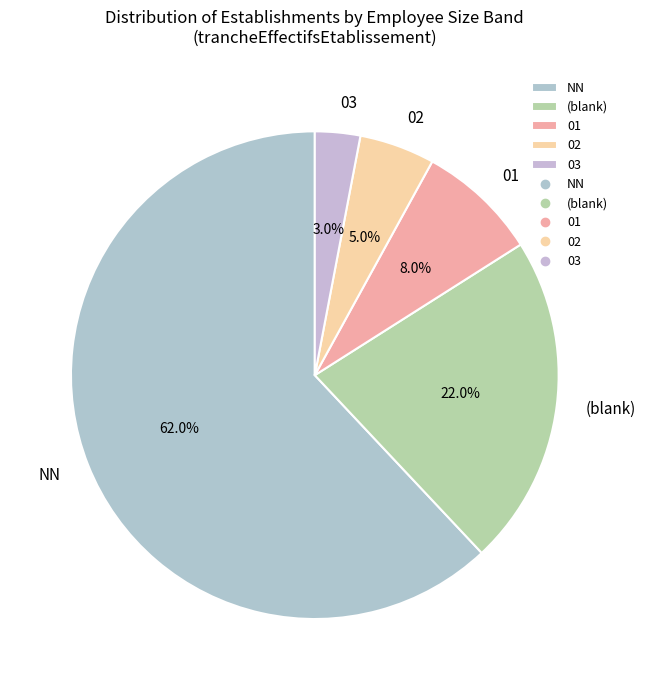

How many segments does this pie chart have?

5